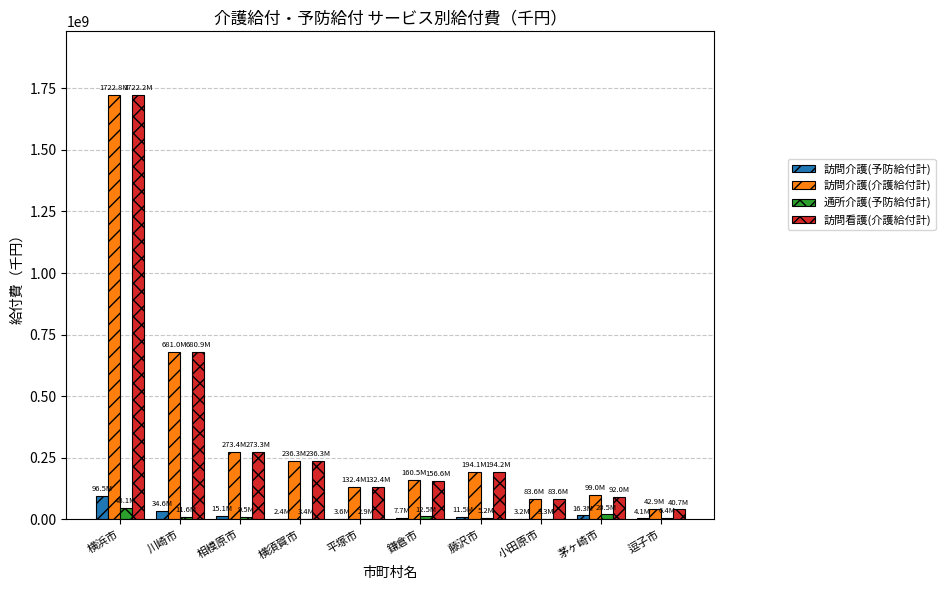

Which category has the highest value in the 訪問介護(介護給付計) series?

横浜市